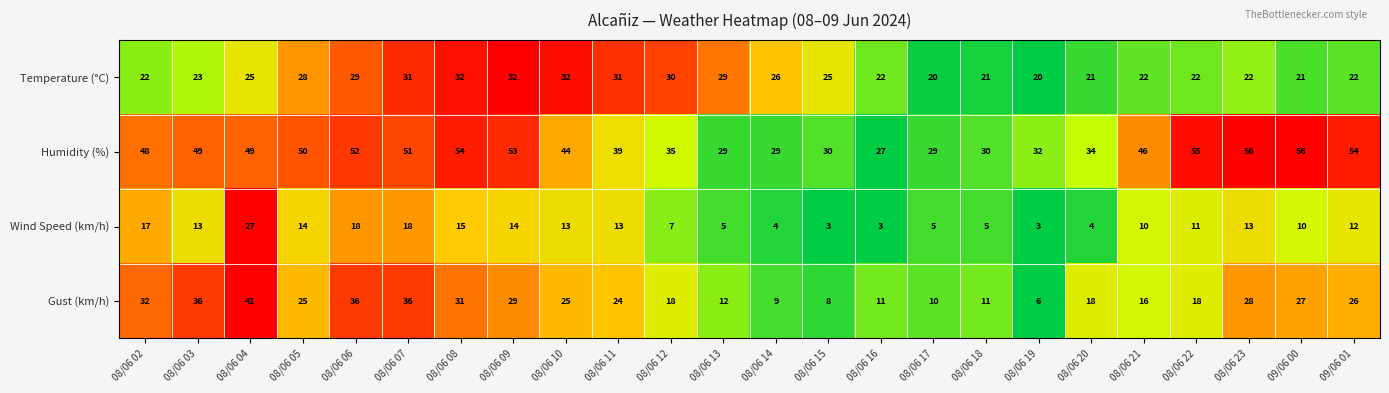

Which series has the largest total across all categories?

Humidity (%)